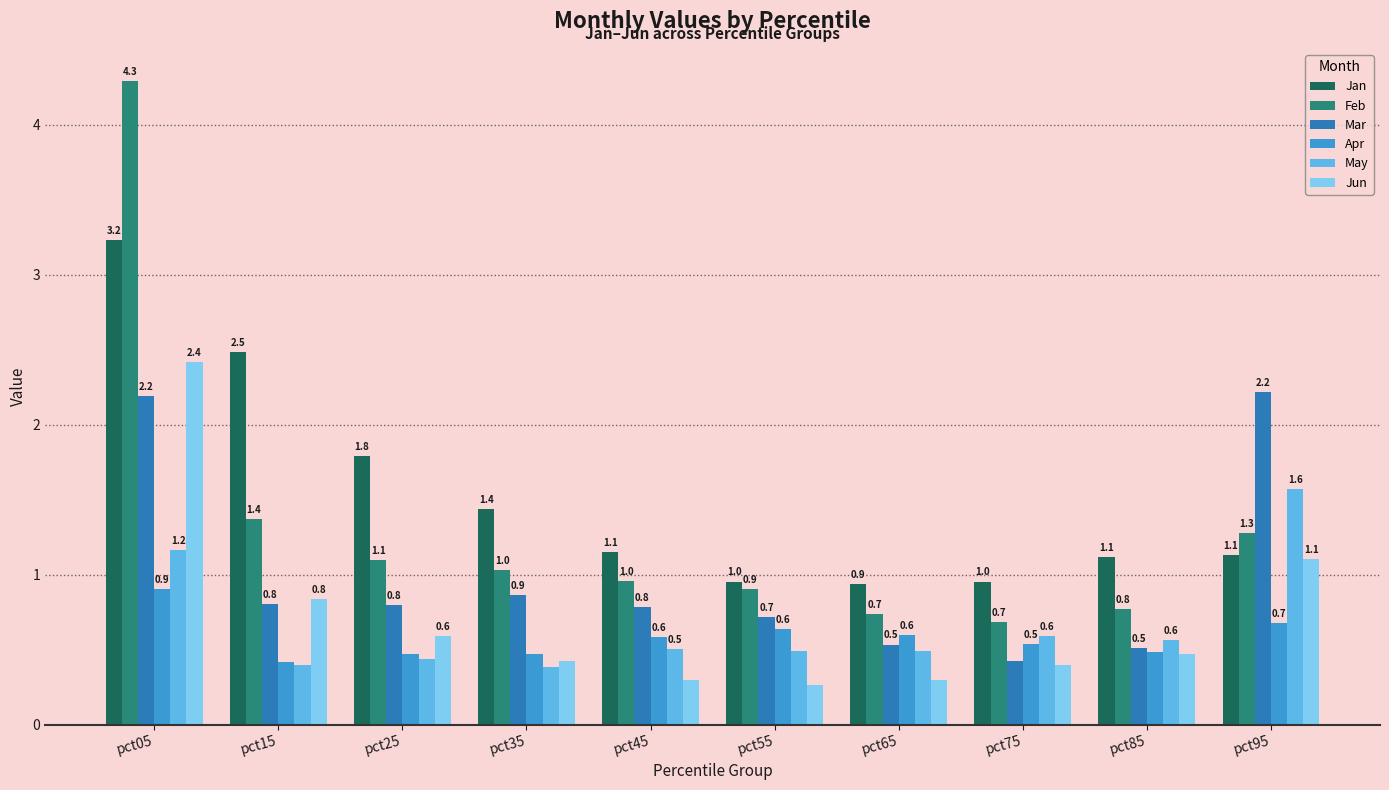

Where does the Jan series first go above 1?

pct05